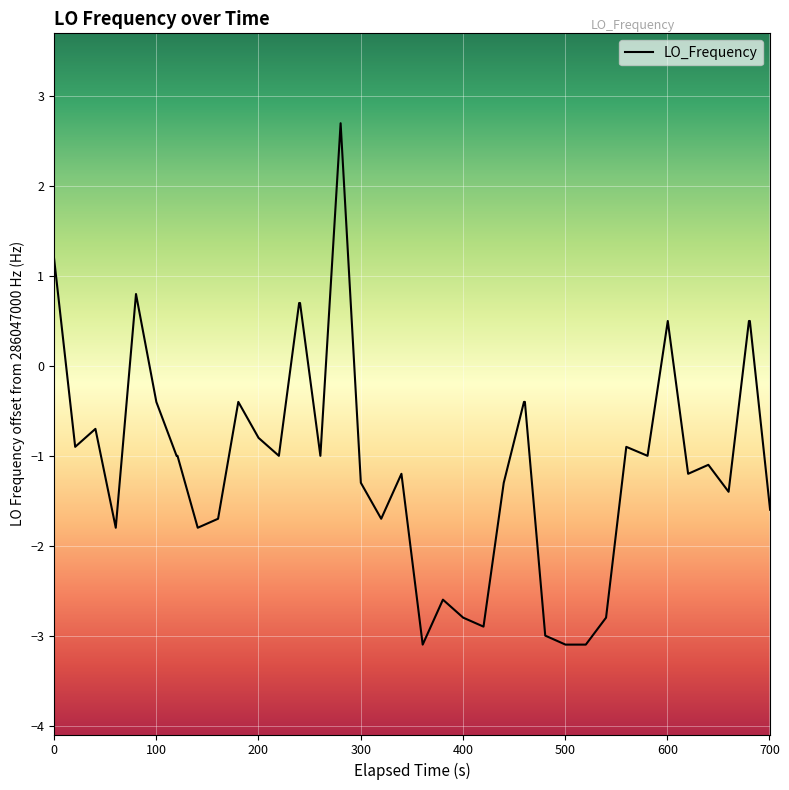

What is the greatest value displayed?

2.7